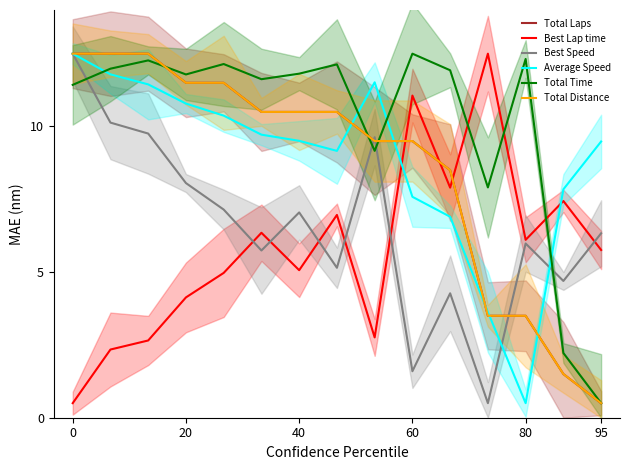

Which series has the largest total across all categories?

Total Time